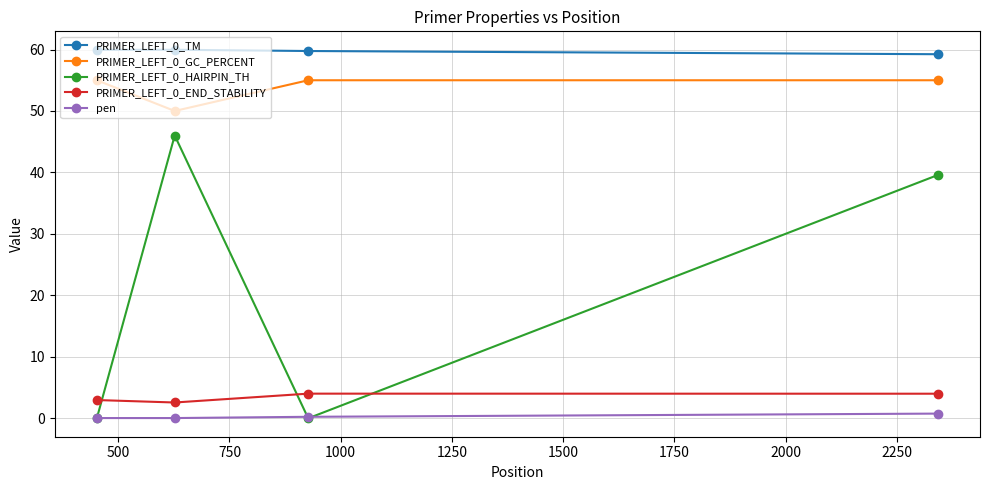

How many data points does each series have?

4